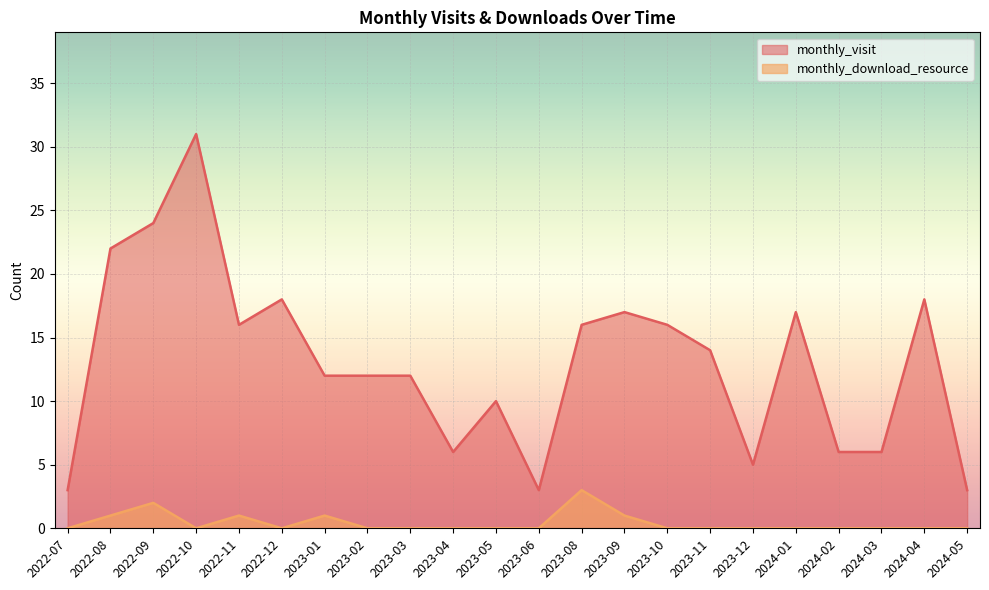

Rank the series by their average value, from highest to lowest.

monthly_visit, monthly_download_resource